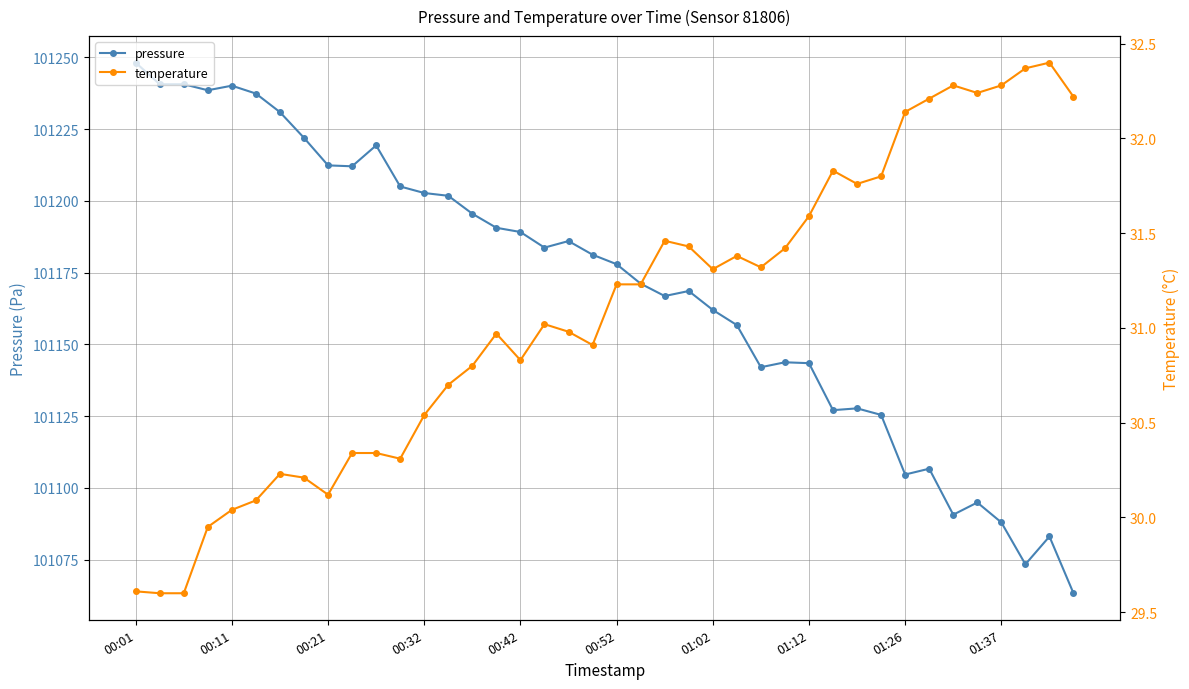

Reading left to right, transcribe all the data shown in this chart.

pressure: 101248.2	101240.7	101240.7	101238.6	101240.2	101237.4	101230.9	101222.0	101212.4	101212.1	101219.3	101205.0	101202.8	101201.8	101195.5	101190.6	101189.2	101183.7	101186.0	101181.2	101177.9	101171.2	101166.8	101168.6	101162.0	101156.7	101142.0	101143.8	101143.4	101127.1	101127.7	101125.4	101104.6	101106.7	101090.6	101094.9	101087.9	101073.3	101083.0	101063.2
temperature: 29.6	29.6	29.6	29.9	30.0	30.1	30.2	30.2	30.1	30.3	30.3	30.3	30.5	30.7	30.8	31.0	30.8	31.0	31.0	30.9	31.2	31.2	31.5	31.4	31.3	31.4	31.3	31.4	31.6	31.8	31.8	31.8	32.1	32.2	32.3	32.2	32.3	32.4	32.4	32.2